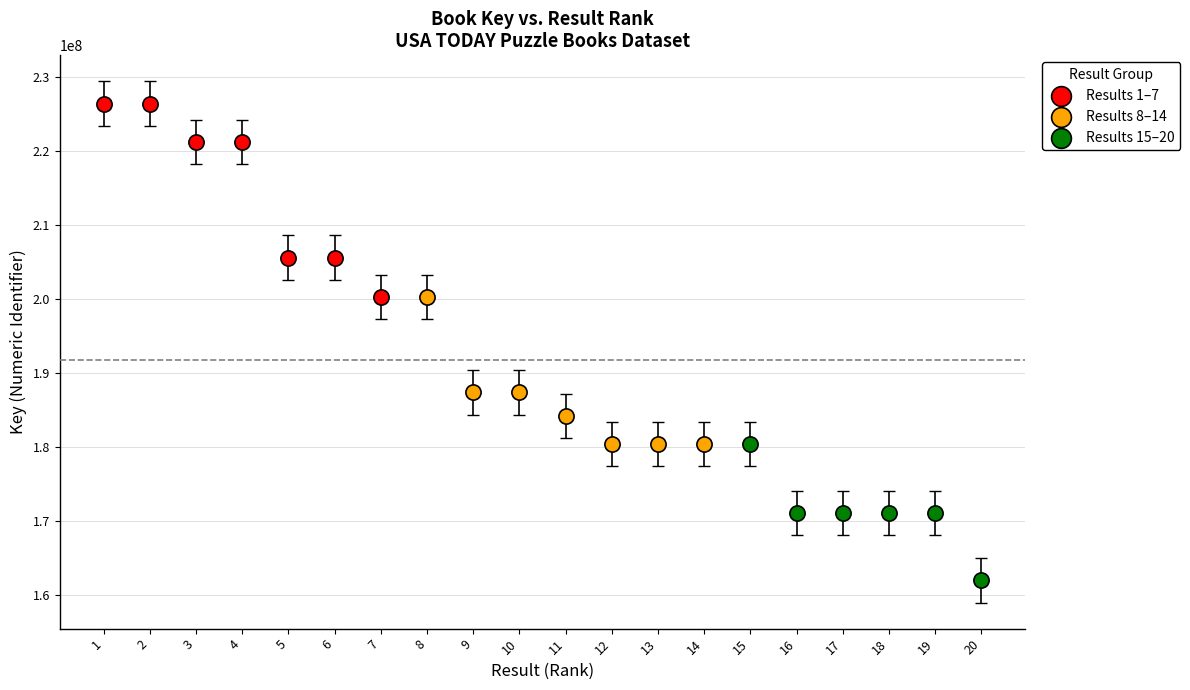

Which series contains the lowest Y value?

Results 15–20